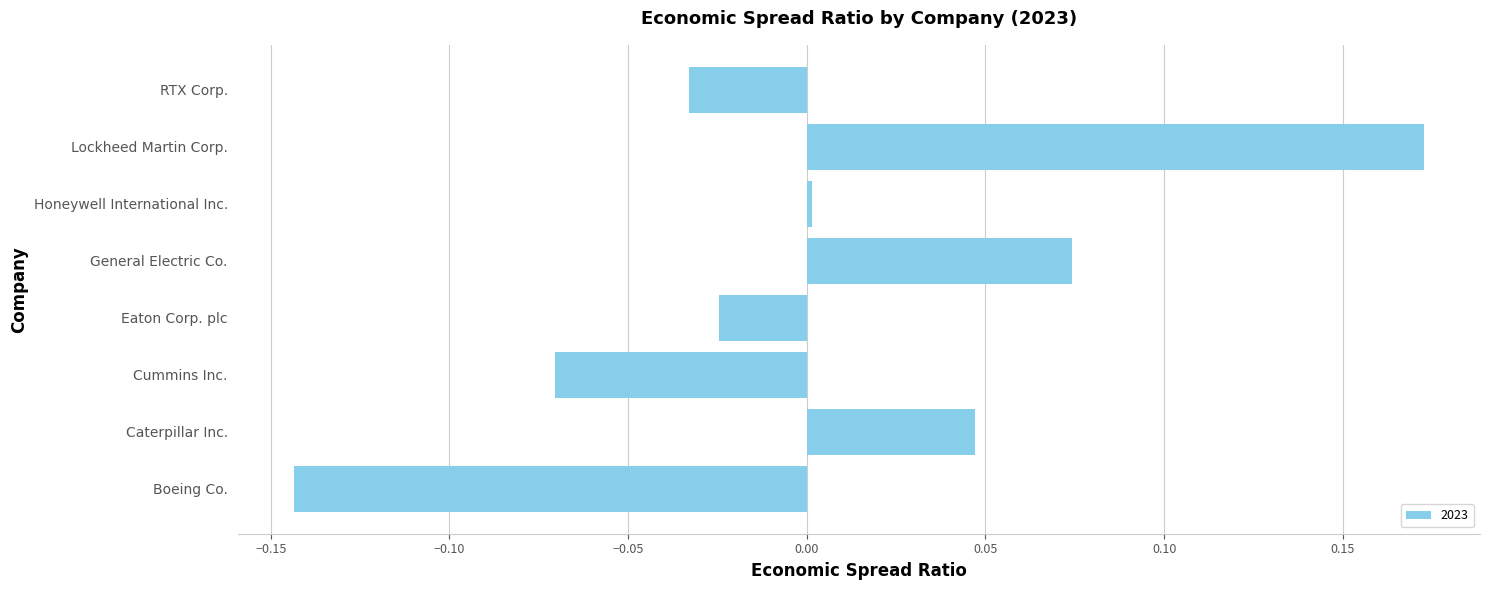

Rank the categories by value from highest to lowest.

Lockheed Martin Corp., General Electric Co., Caterpillar Inc., Honeywell International Inc., Eaton Corp. plc, RTX Corp., Cummins Inc., Boeing Co.